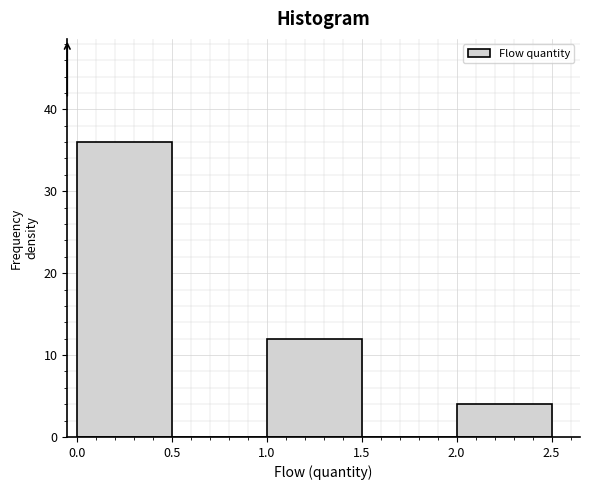

Reading left to right, transcribe this chart: for each bar, give the range it covers on the x-axis and its height. The values are not printed on the chart, so give them approximately, as read against the axis.

0.0 to 0.5: 36
0.5 to 1.0: 0
1.0 to 1.5: 12
1.5 to 2.0: 0
2.0 to 2.5: 4